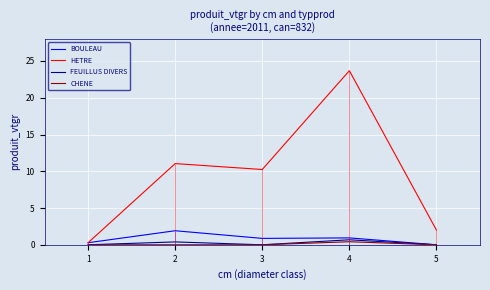

At how many categories does at least one series exceed 4?

3